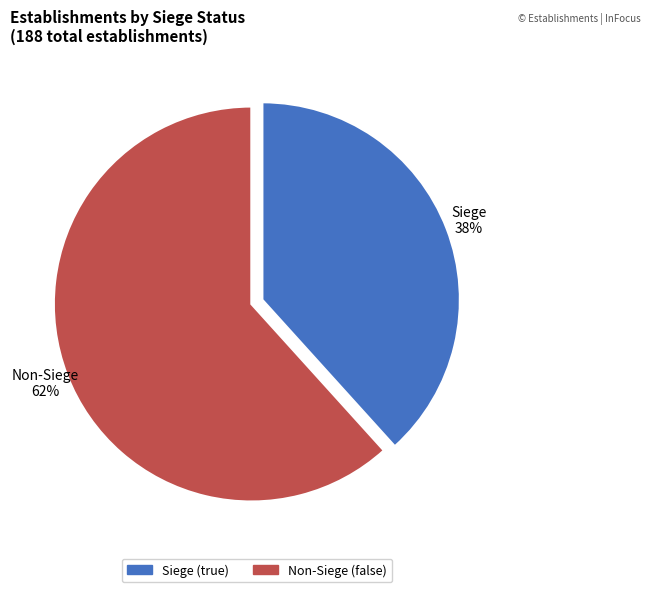

To the nearest percent, what is the average slice percentage?

50%